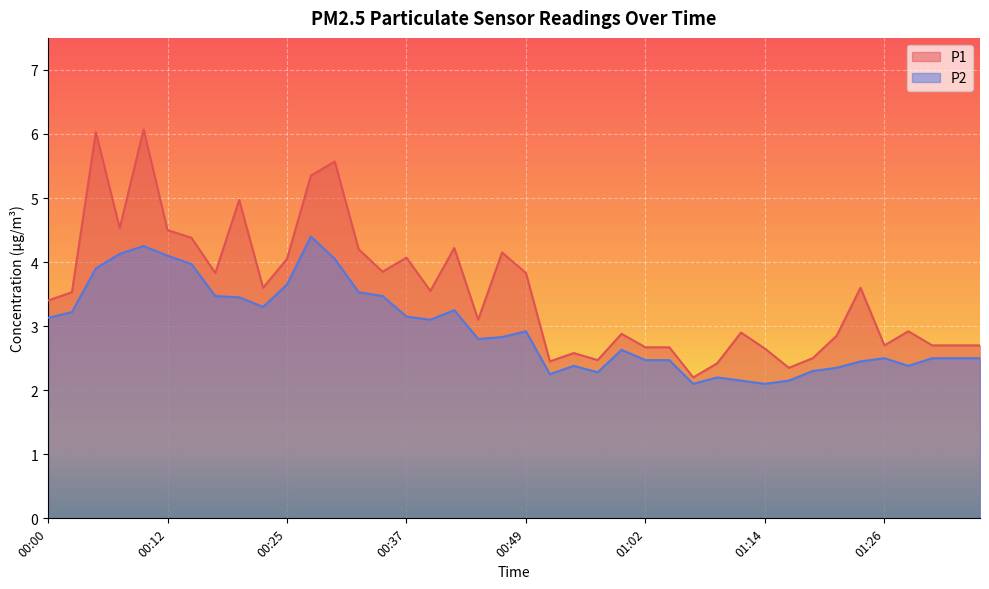

What is the total value across all series at 00:39?

6.7